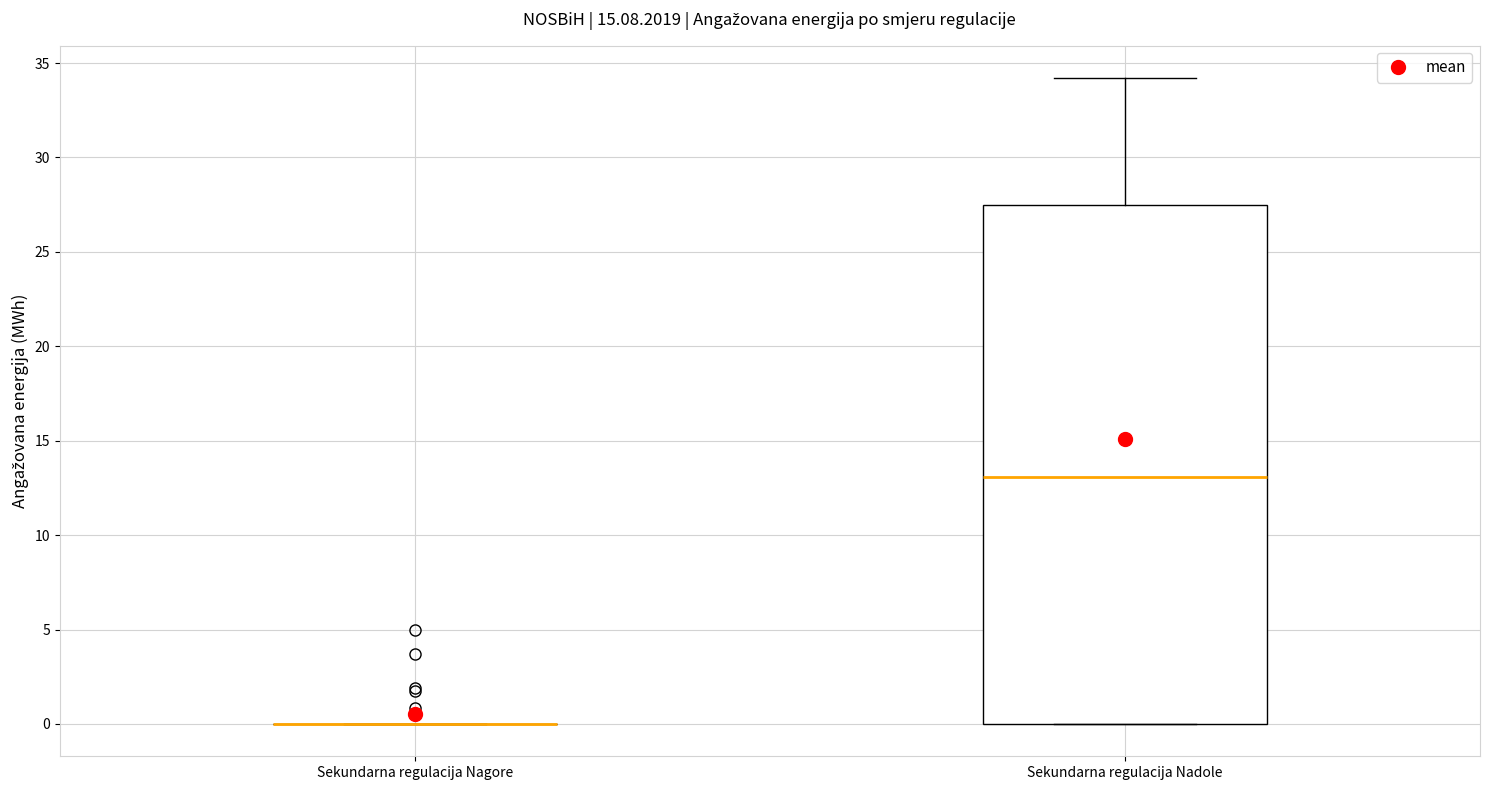

Where is the lower edge of the box for Sekundarna regulacija Nadole on the y-axis? The values are not printed on the chart, so give them approximately, as read against the axis.

0.0